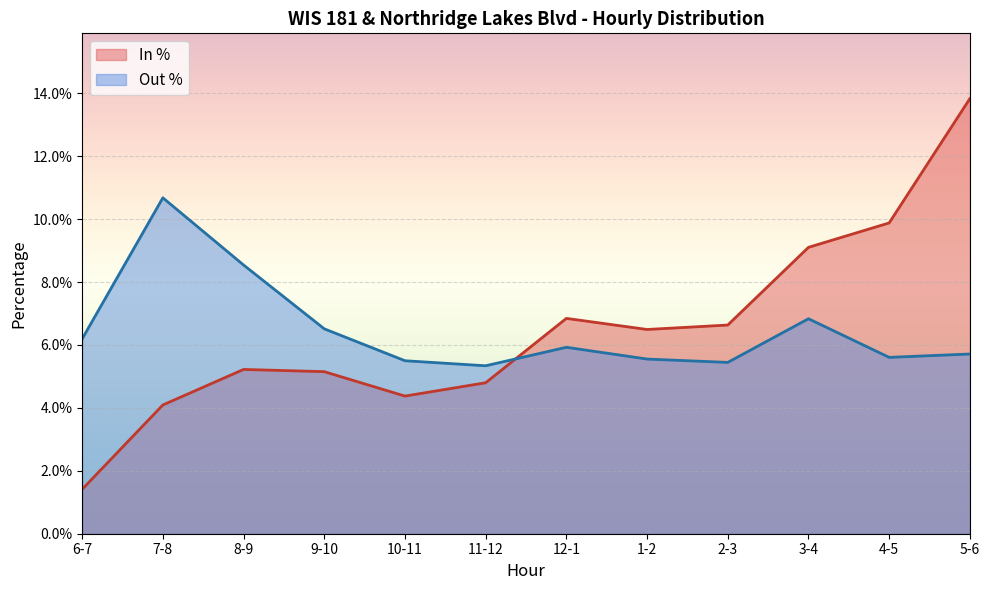

Is the value of Out % at 9-10 greater than the value of In % at 5-6?

No